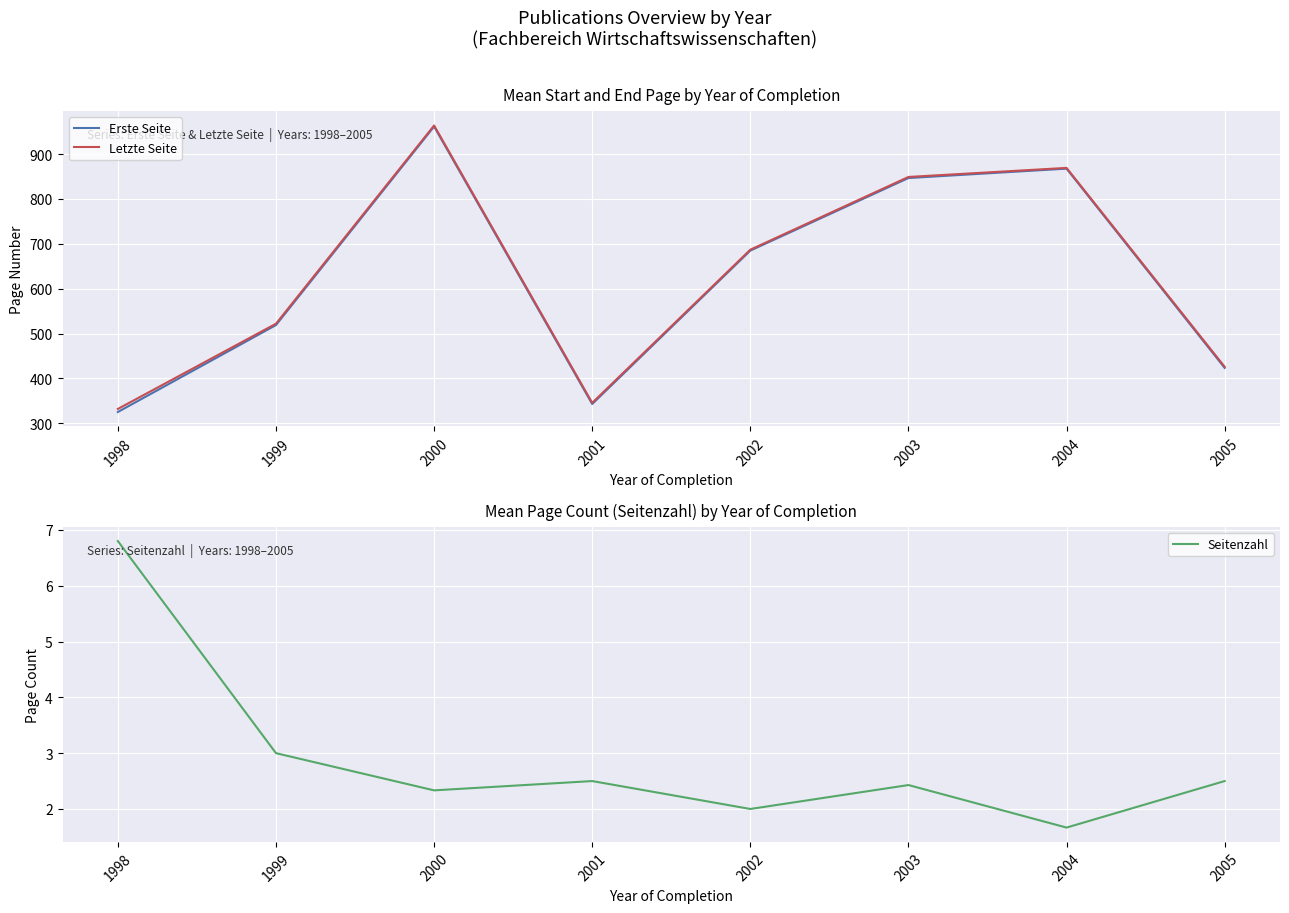

True or false: Erste Seite and Seitenzahl cross at least once.

False